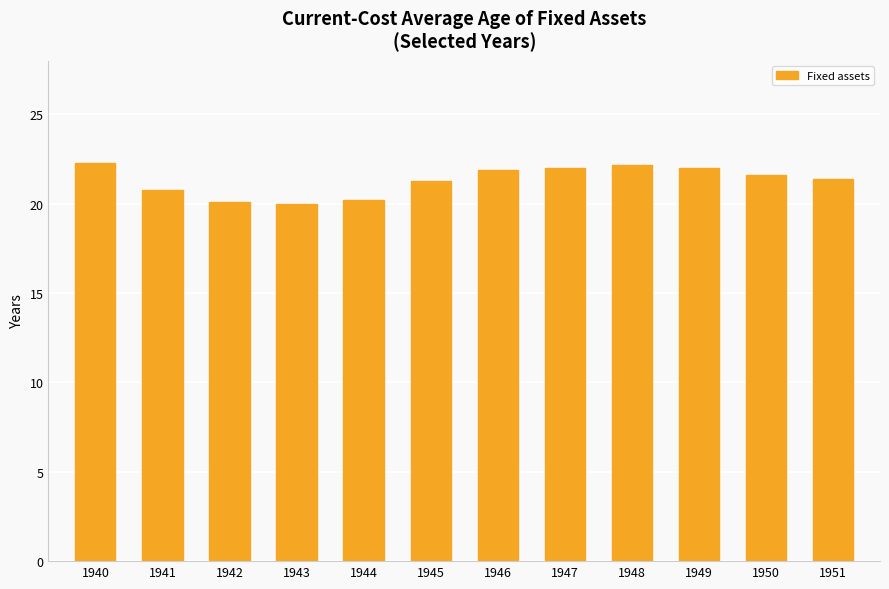

What is the average value?

21.3